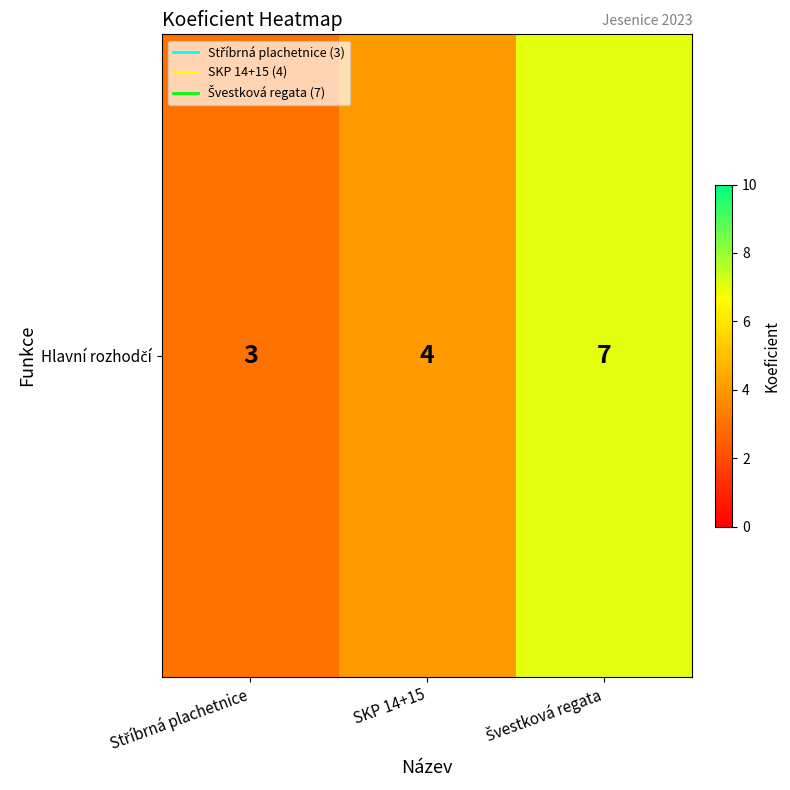

Reading left to right, transcribe all the data shown in this chart.

Stříbrná plachetnice=3	SKP 14+15=4	Švestková regata=7